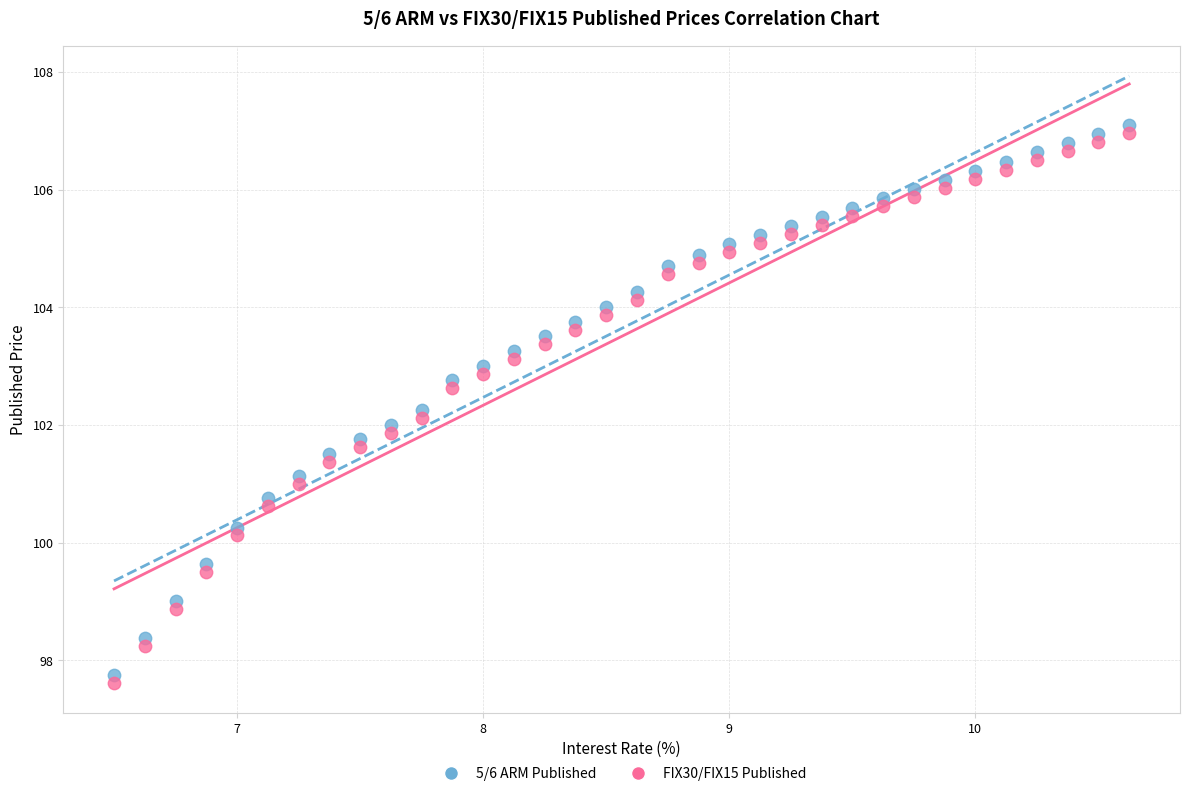

What is the X range (max minus min) for the scatter plot?

4.1